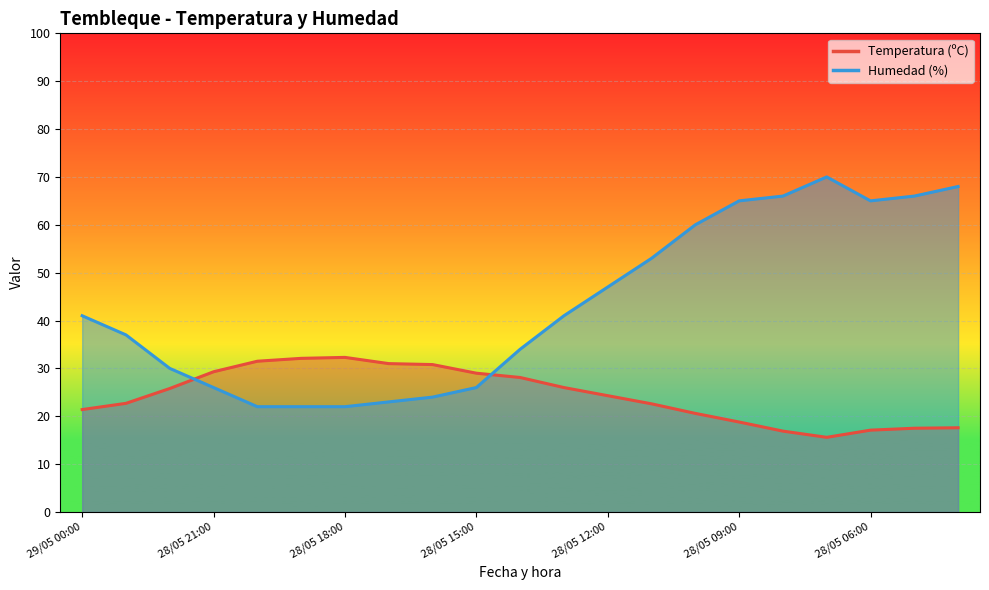

Between which two adjacent categories do Humedad (%) and Temperatura (ºC) first intersect?

28/05 22:00 and 28/05 21:00